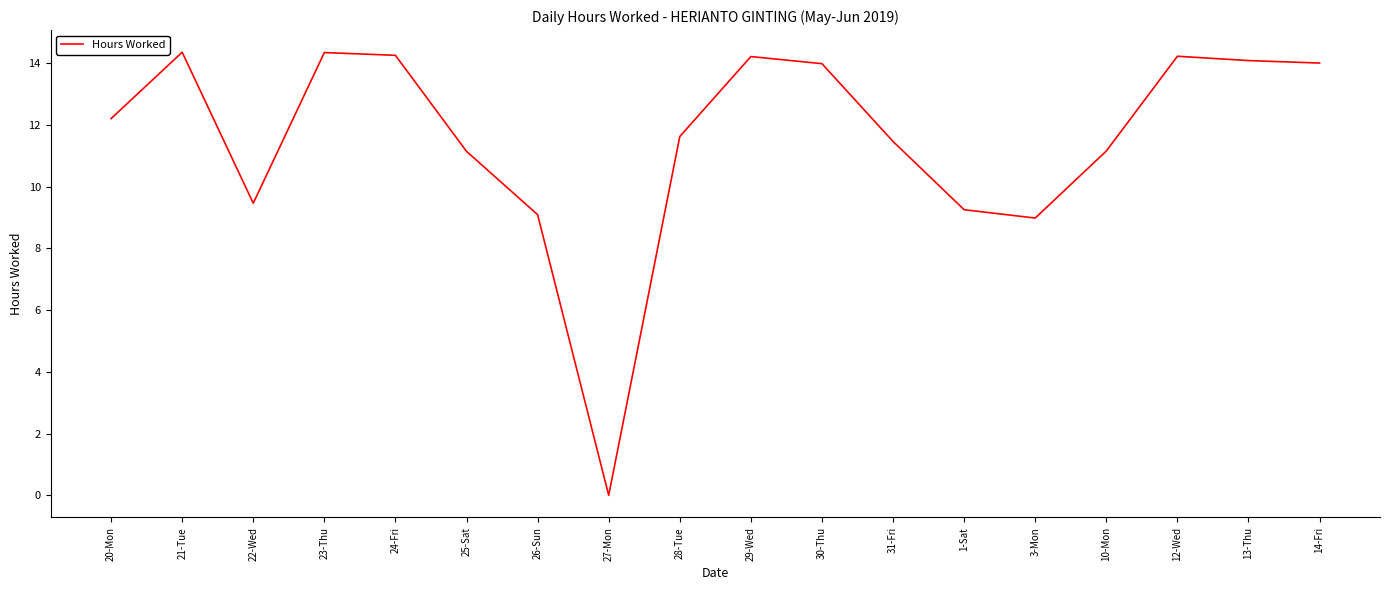

At which category does the data reach its first local valley?

22-Wed